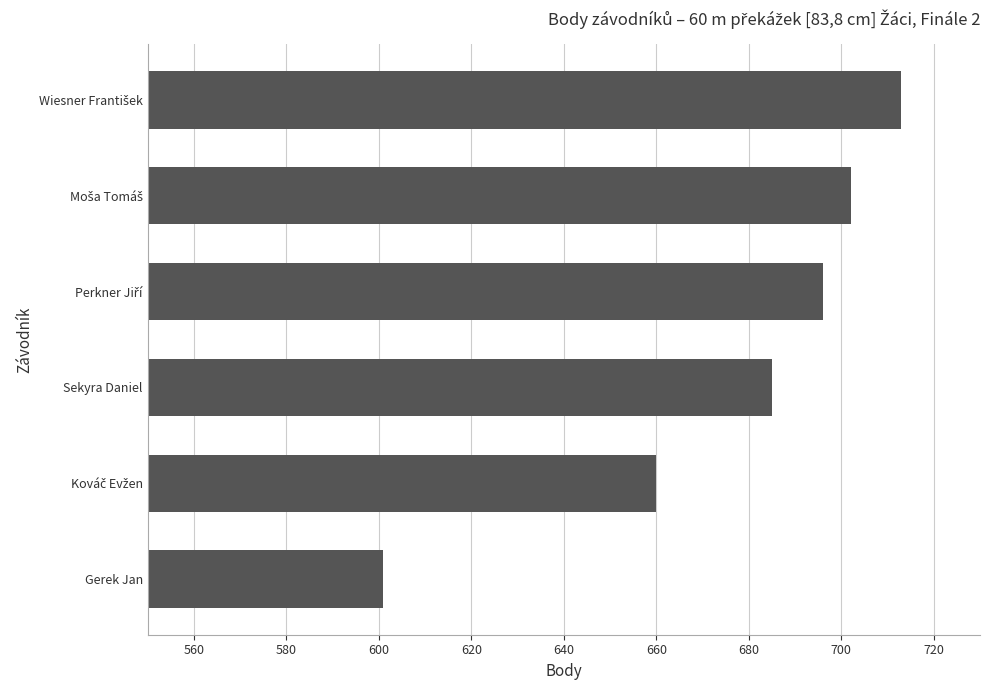

Reading bottom to top, what are all the values shown in this chart?

601	660	685	696	702	713